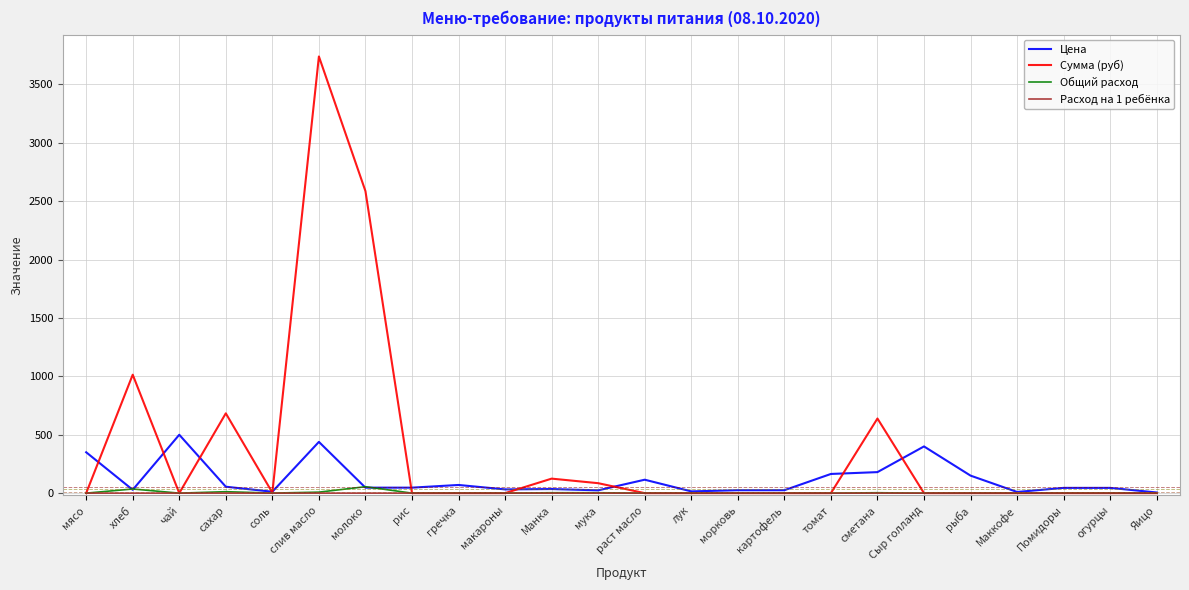

Does the chart have visible grid lines?

Yes